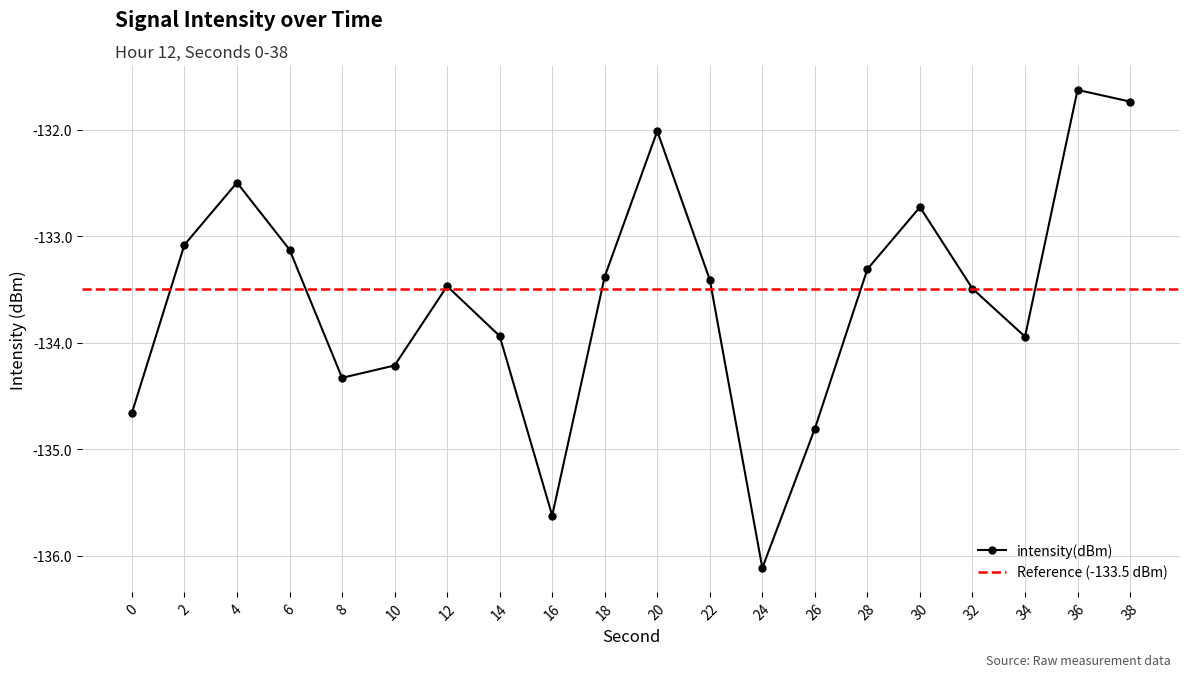

Where does the data first go above -133?

4